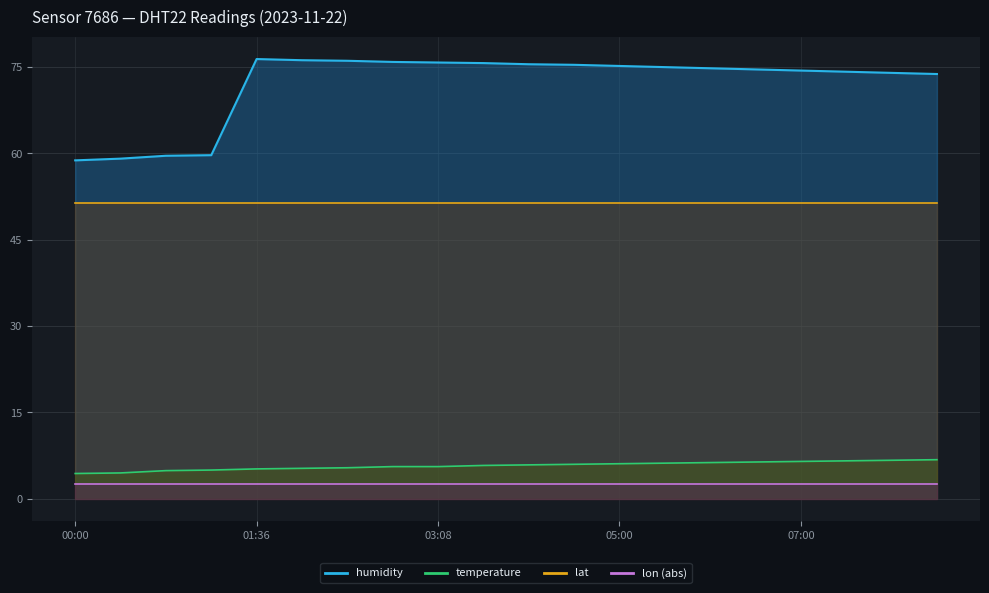

At how many categories does at least one series exceed 13?

20